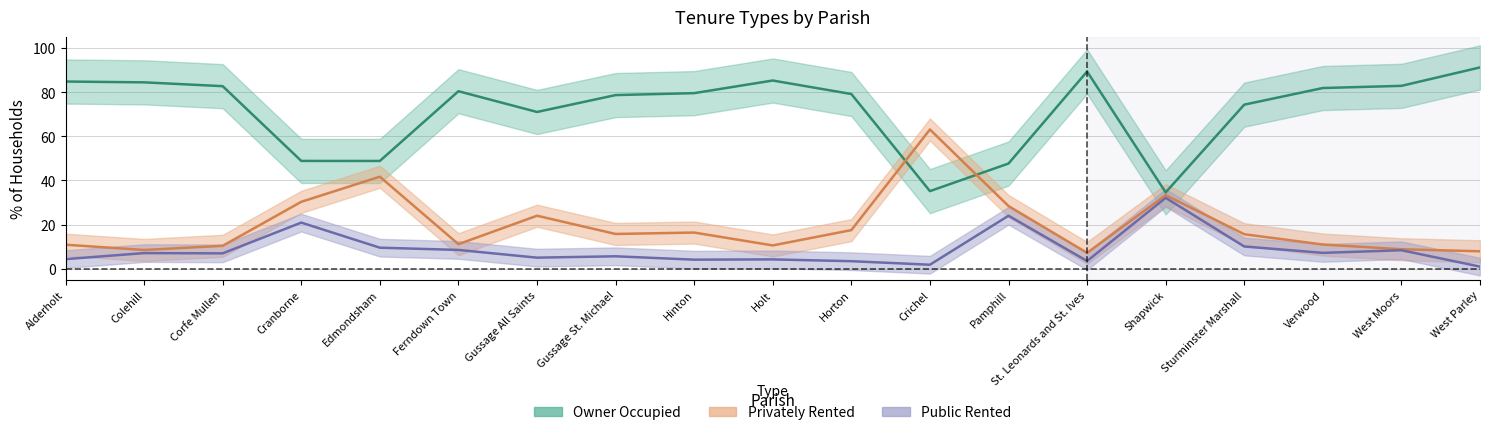

Where is % of households public rented nearest to the value 16?

Cranborne